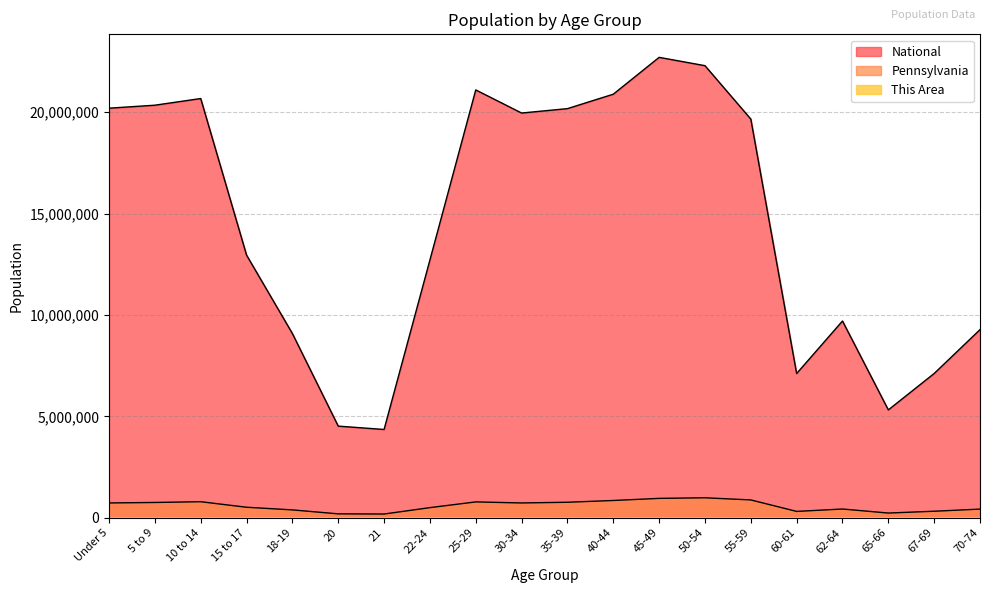

Which series changed the most between 22-24 and 40-44?

National